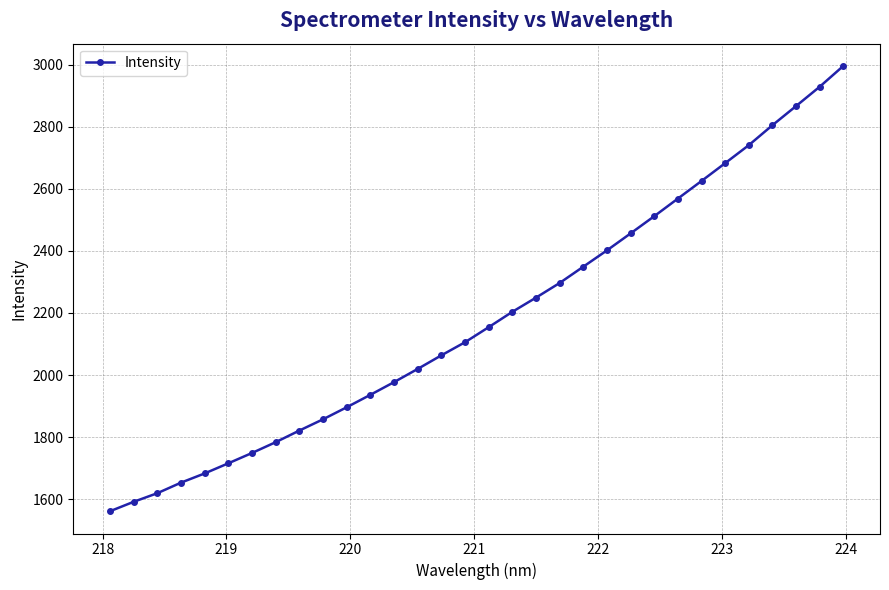

What is the value of the 27th point from the left?

2682.5